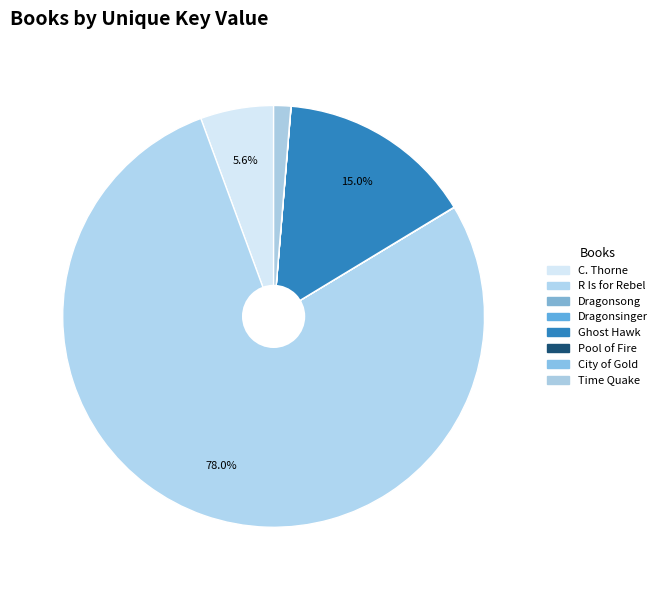

Is there any slice that represents more than half of the pie?

Yes